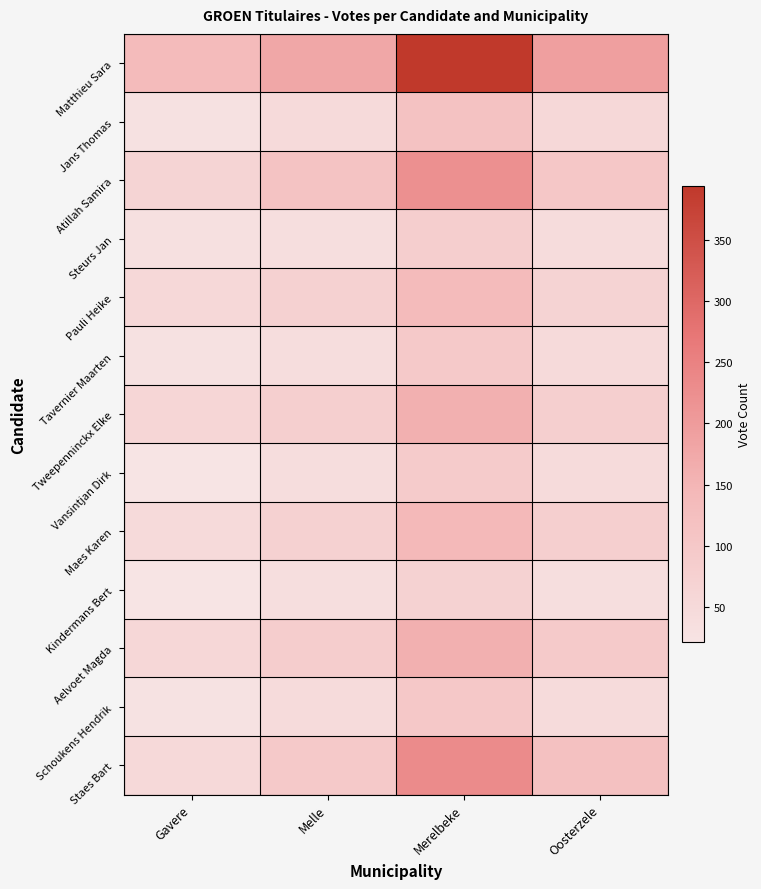

At which category does the chart reach its minimum across all series?

Gavere